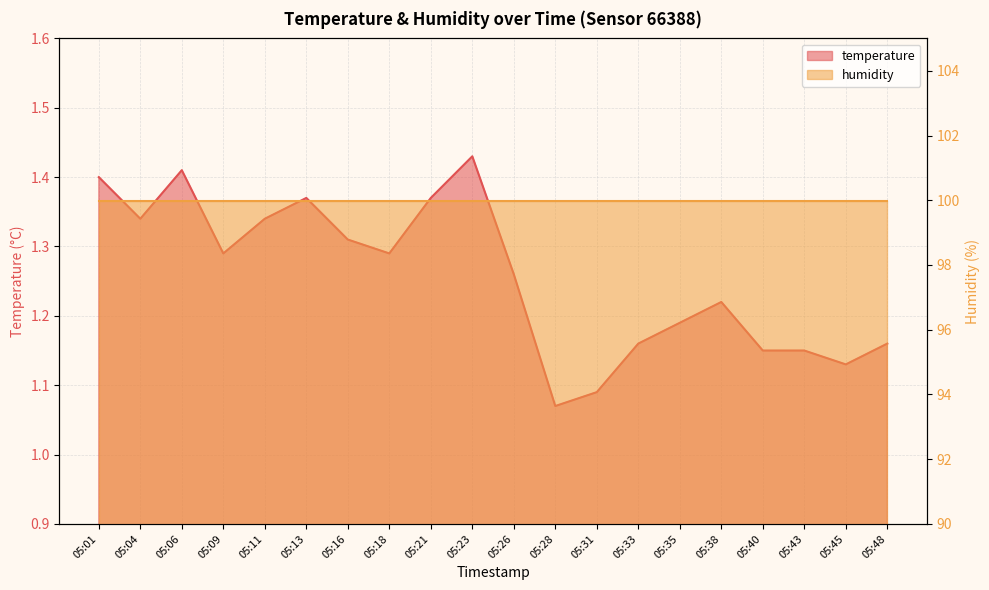

What is the value of the 6th point from the left?

1.4